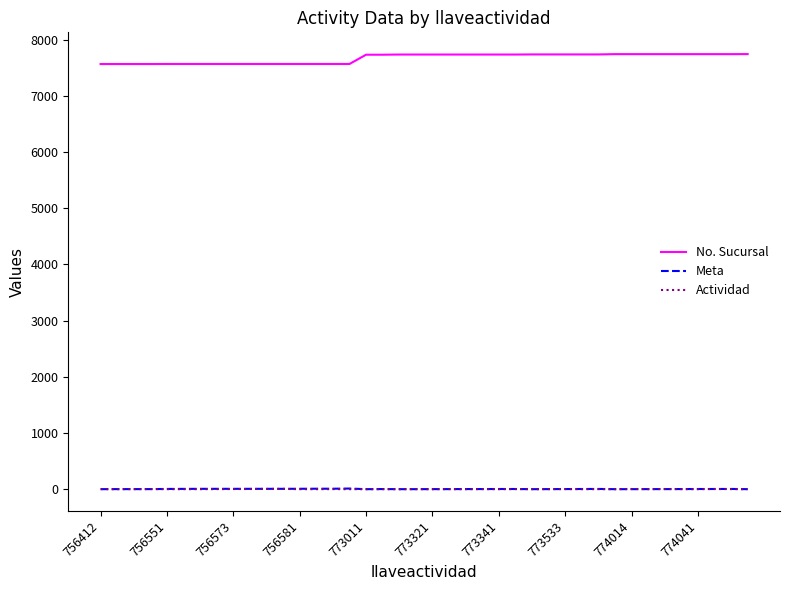

What is the difference between the maximum and second lowest values in the No. Sucursal series?

177